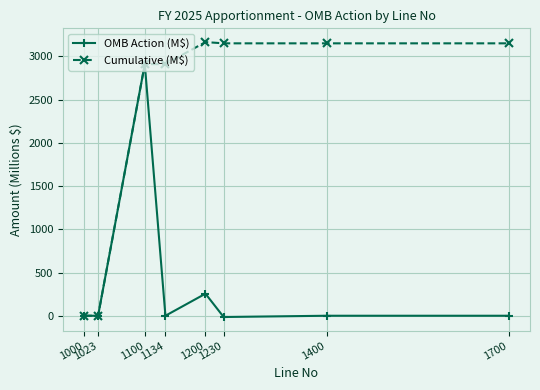

What is the average value of the OMB Action (M$) series?

393.8